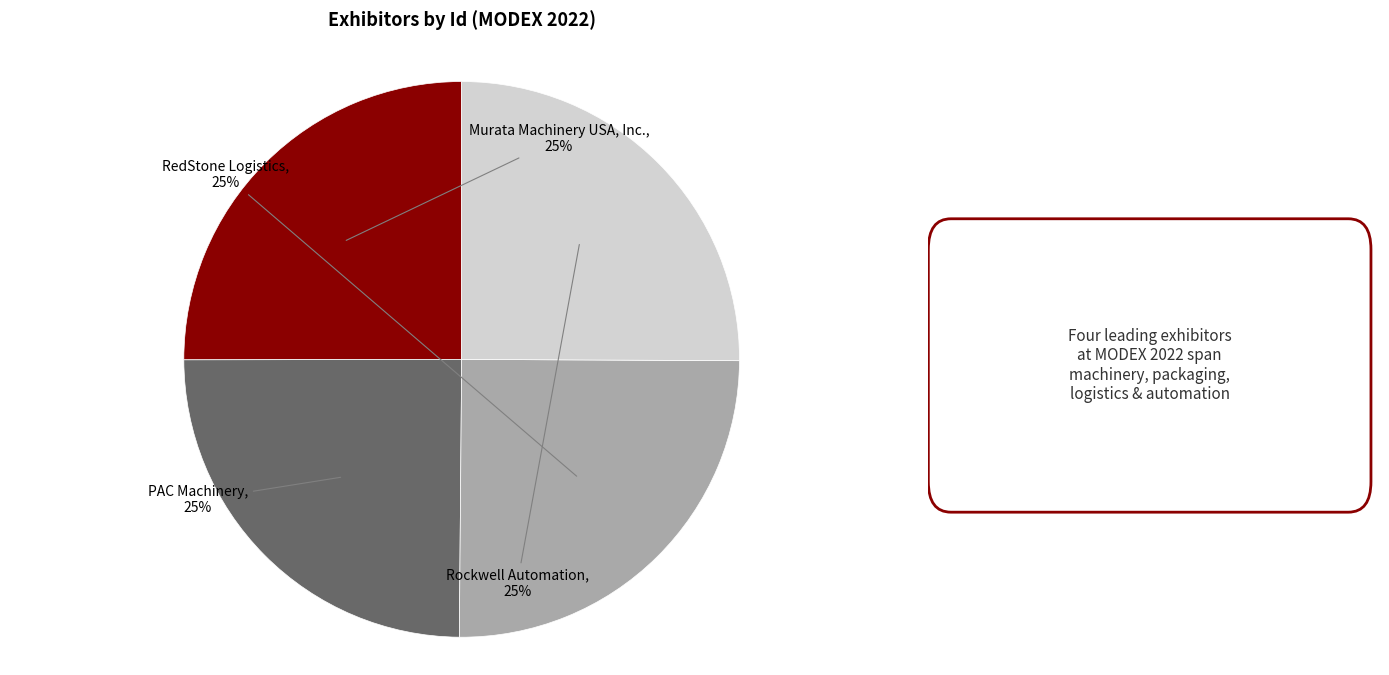

Does any single category account for the majority?

No